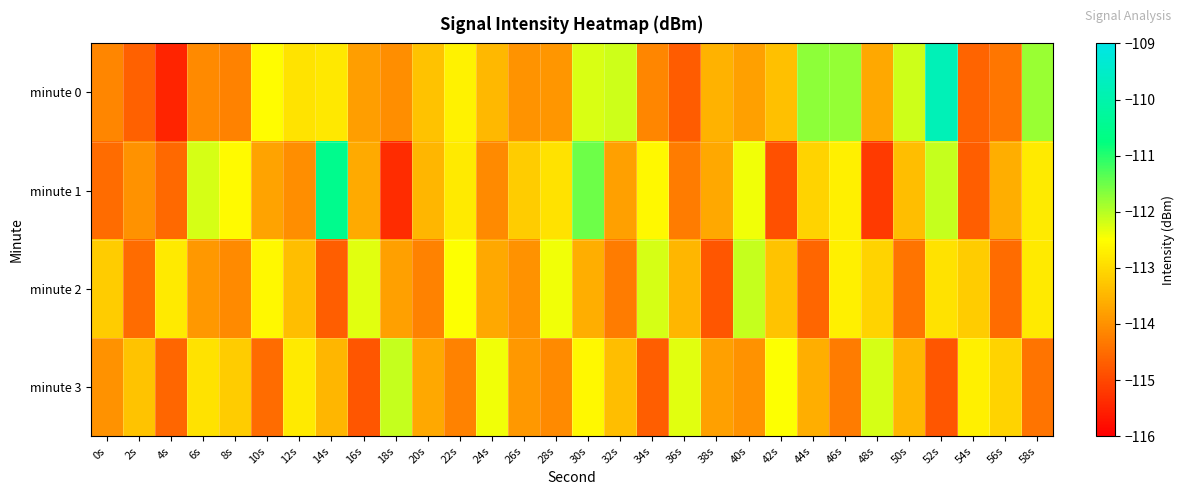

At which category is the sum across all series the highest?

52s